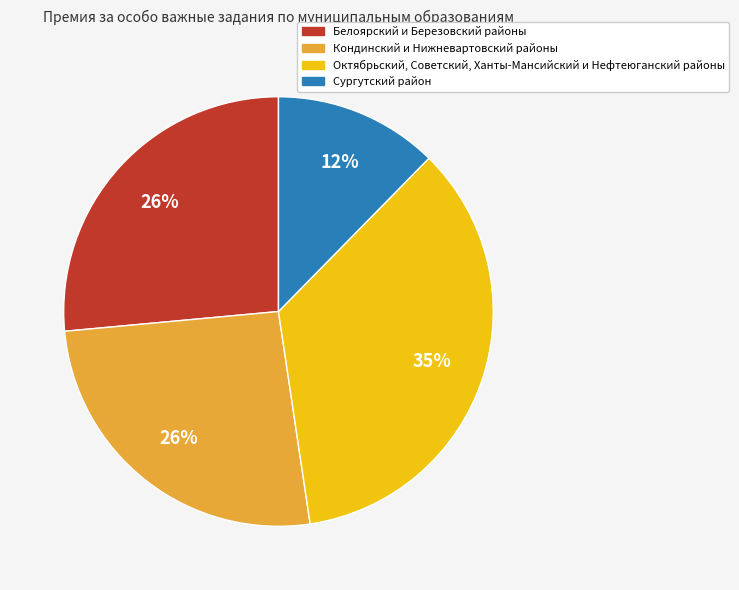

Does any single category account for the majority?

No